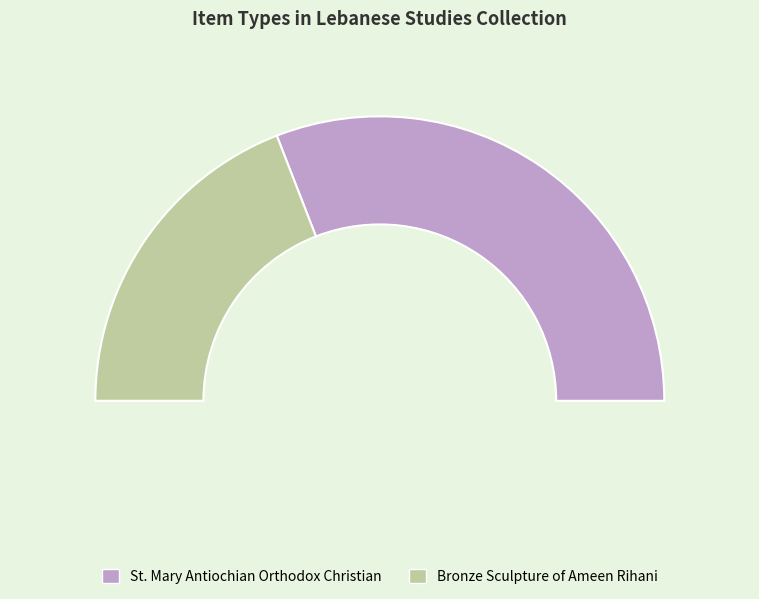

What percentage is the St. Mary Antiochian Orthodox Christian slice, to the nearest percent?

62%